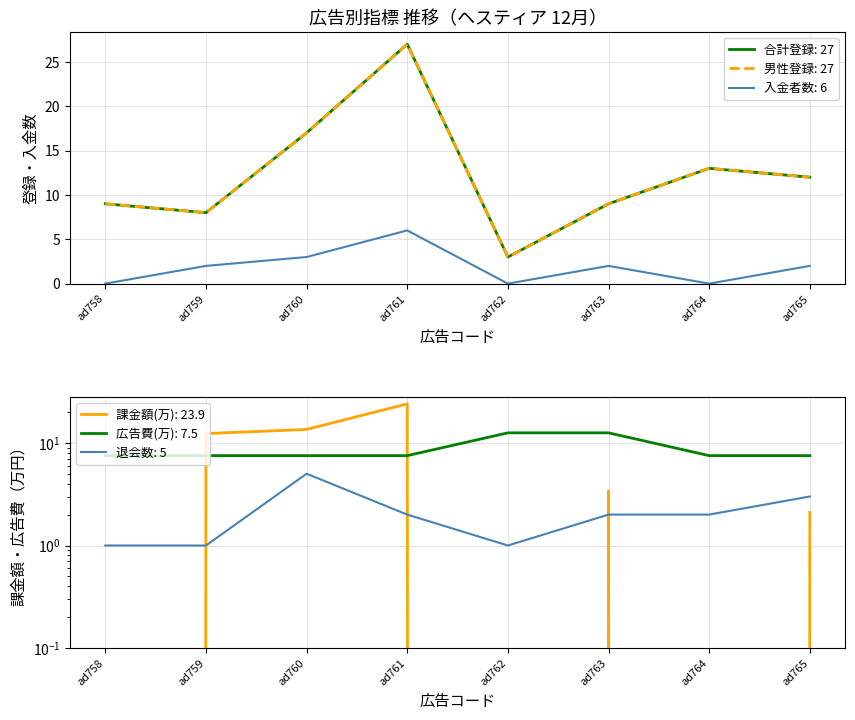

Which series changed the most between ad758 and ad761?

課金額(万)